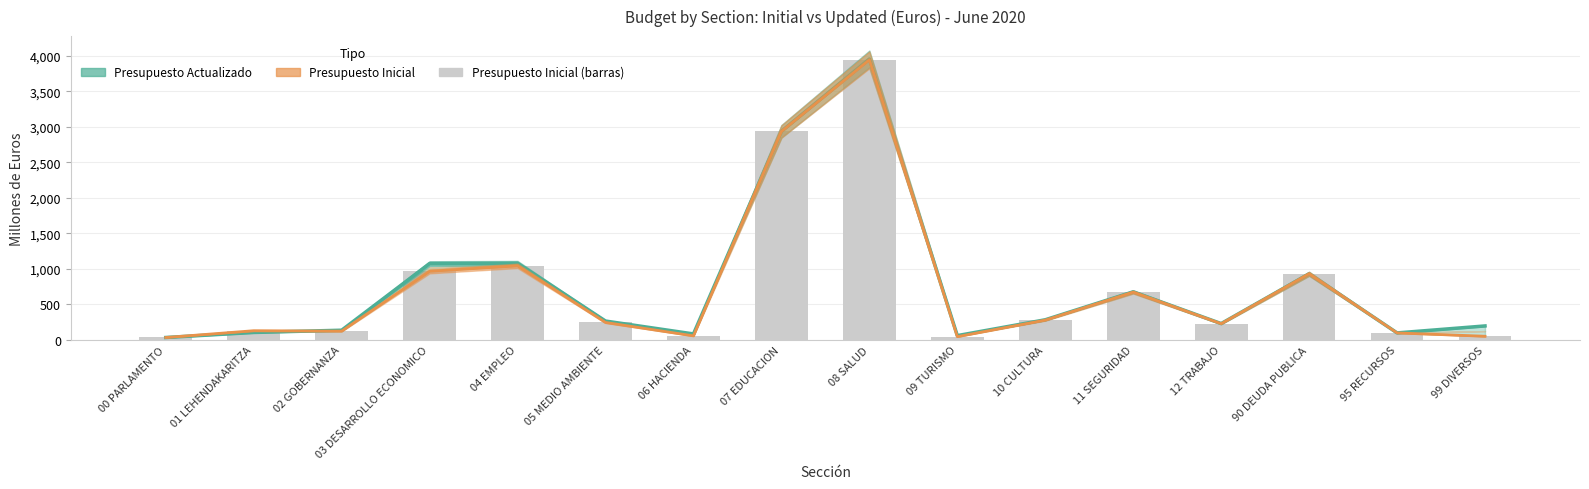

At which label does Presupuesto Inicial reach its minimum?

00 PARLAMENTO